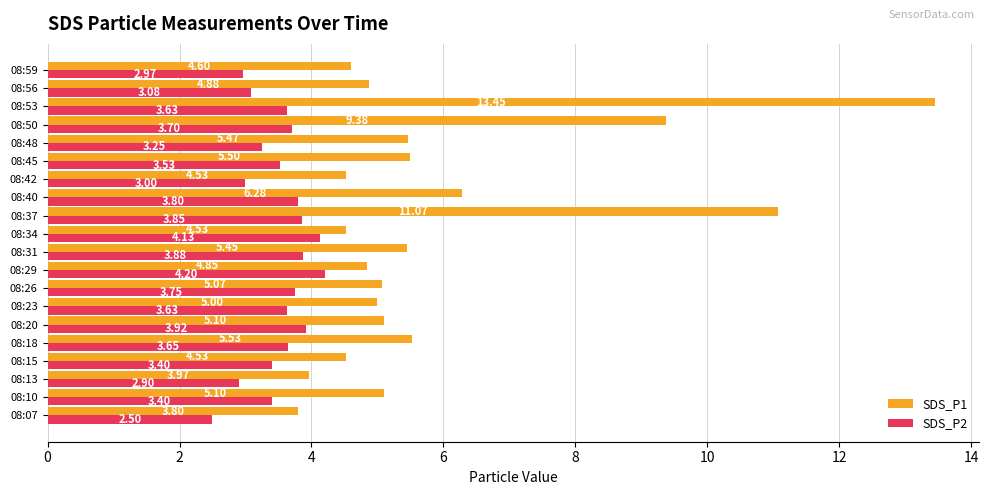

At which label is SDS_P2 closest to 3?

08:42